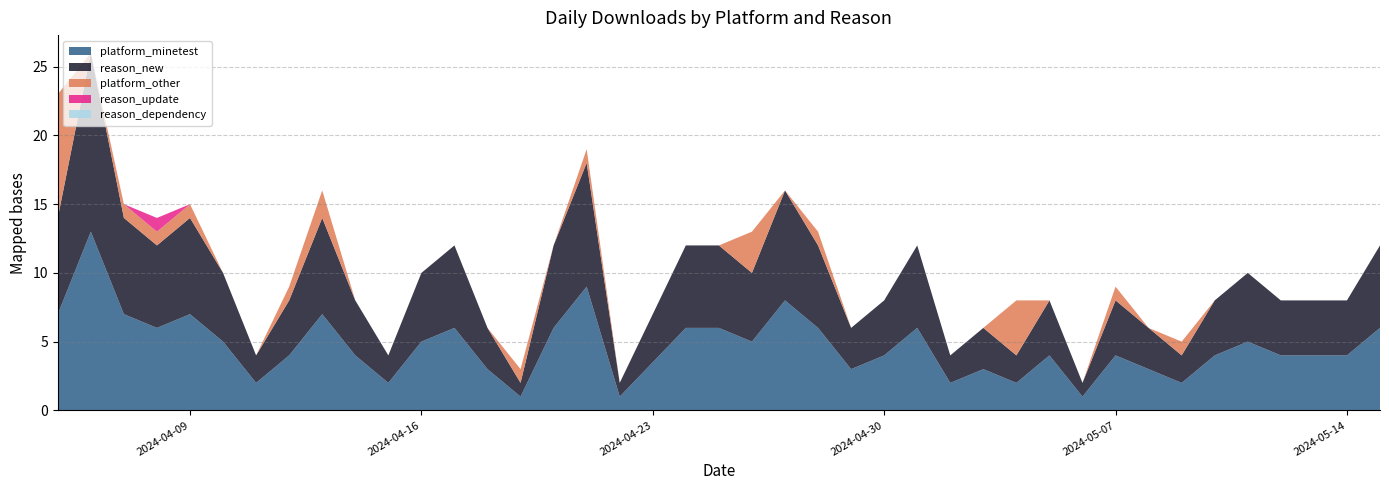

True or false: platform_other has a value of 1 at 2024-04-19.

True